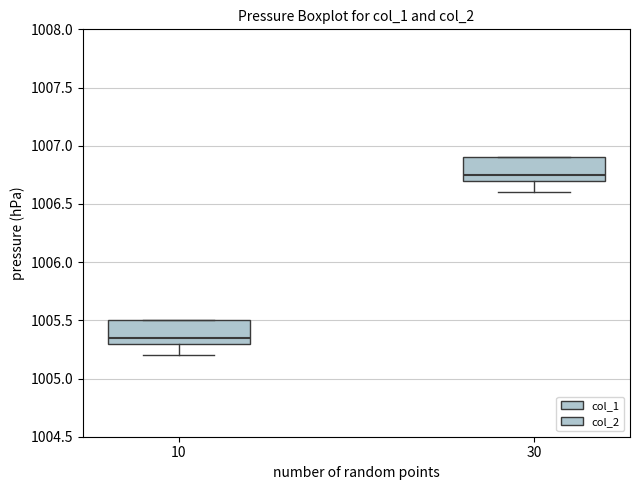

Reading left to right, transcribe this box plot: for each box, give where its median line is, the range the box spans, and where its two whiskers end, as read against the y-axis. The values are not printed on the chart, so give them approximately, as read against the axis.

10: median 1005.35, box 1005.30 to 1005.50, whiskers 1005.20 to 1005.50
30: median 1006.75, box 1006.70 to 1006.90, whiskers 1006.60 to 1006.90